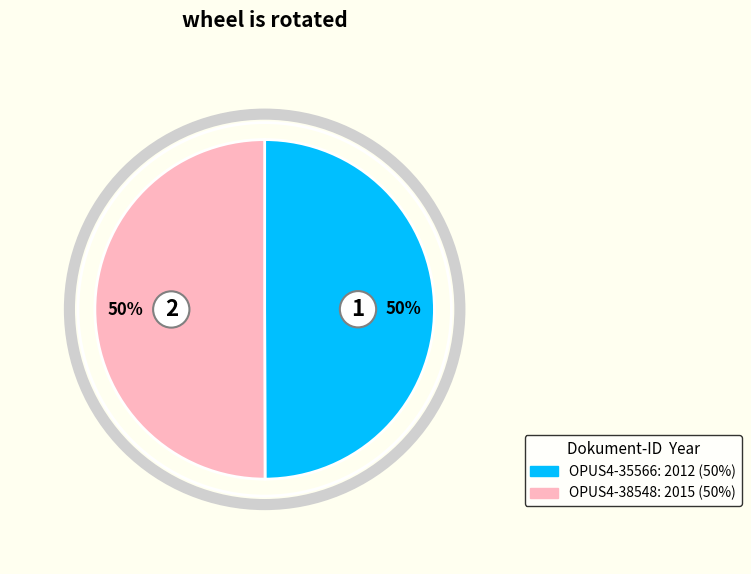

To the nearest percent, what is the combined percentage of OPUS4-38548 and OPUS4-35566?

100%